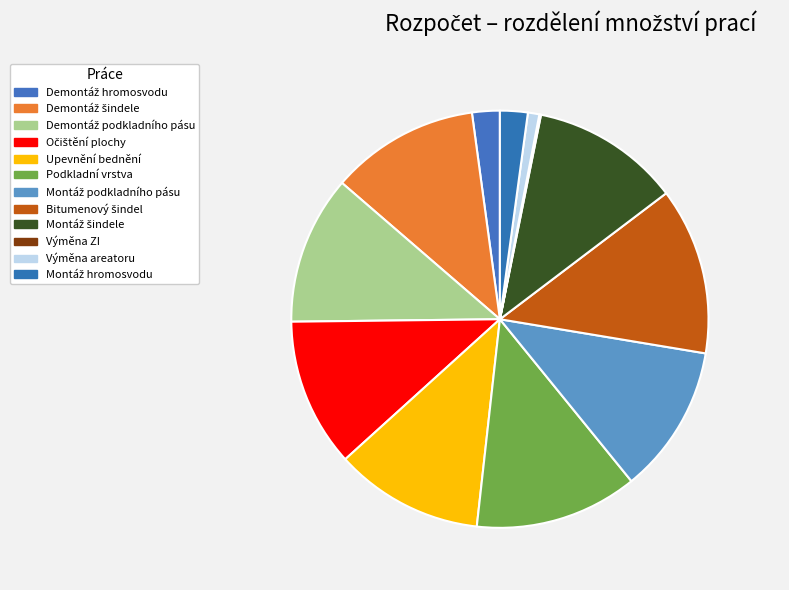

Approximately how many times larger is the value at Montáž hromosvodu compared to Bitumenový šindel?

0.2